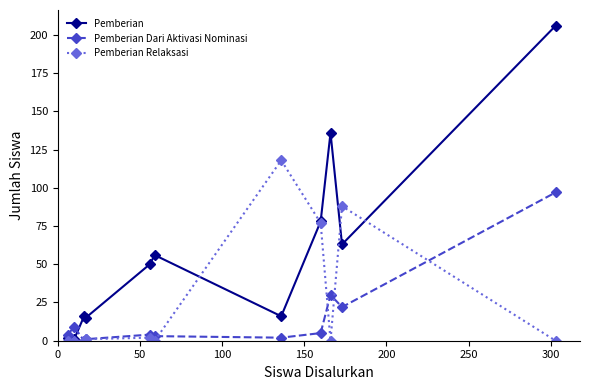

What is the greatest value displayed?

206